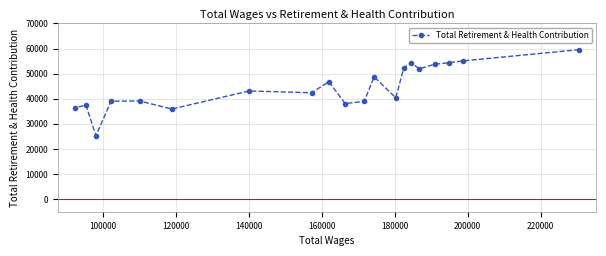

Count the number of data series in this chart.

1